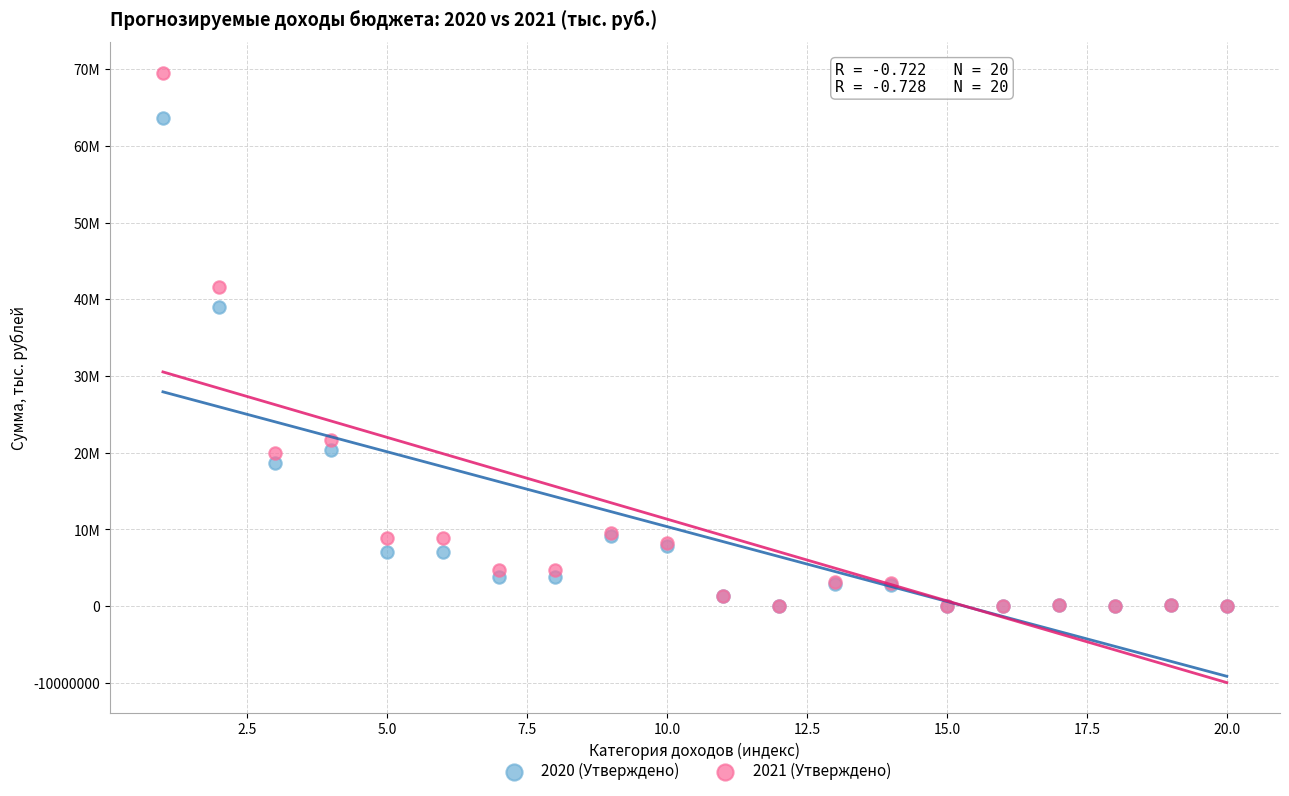

What are all the series names shown in the legend?

2020 (Утверждено), 2021 (Утверждено)